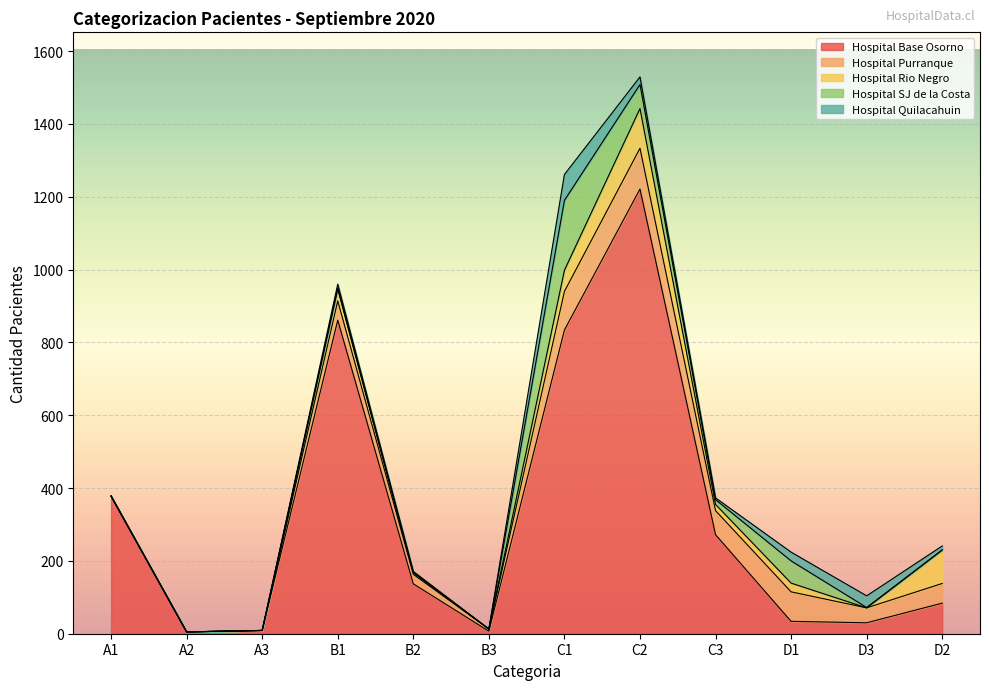

How many lines are shown in the chart?

5